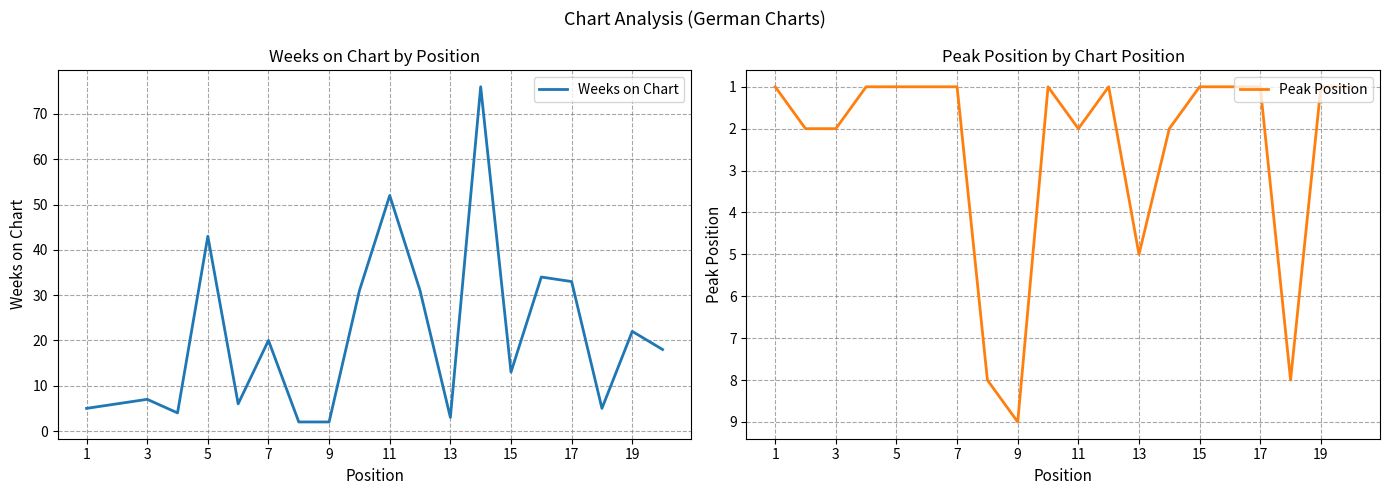

At which label does Peak Position reach its peak?

9